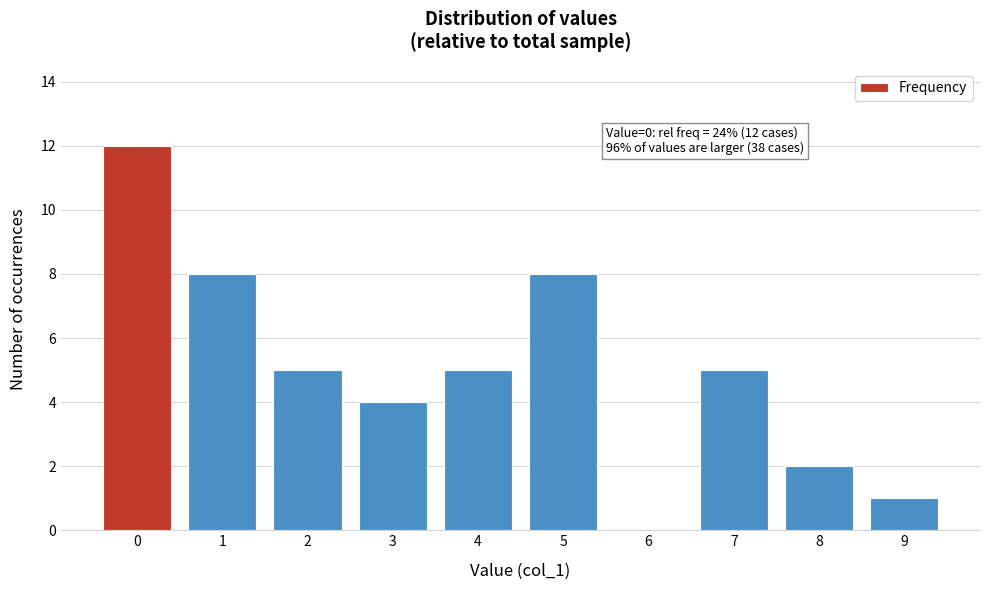

Reading left to right, transcribe all the data shown in this chart.

0=12	1=8	2=5	3=4	4=5	5=8	6=0	7=5	8=2	9=1